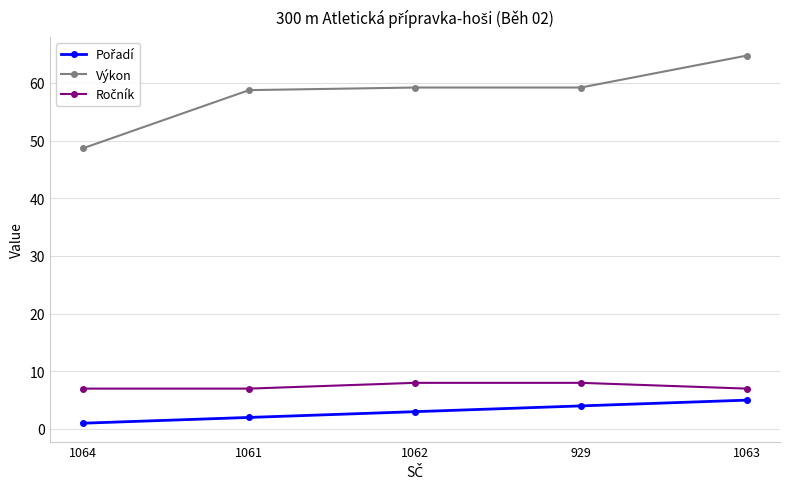

At which category does the chart reach its peak across all series?

1063